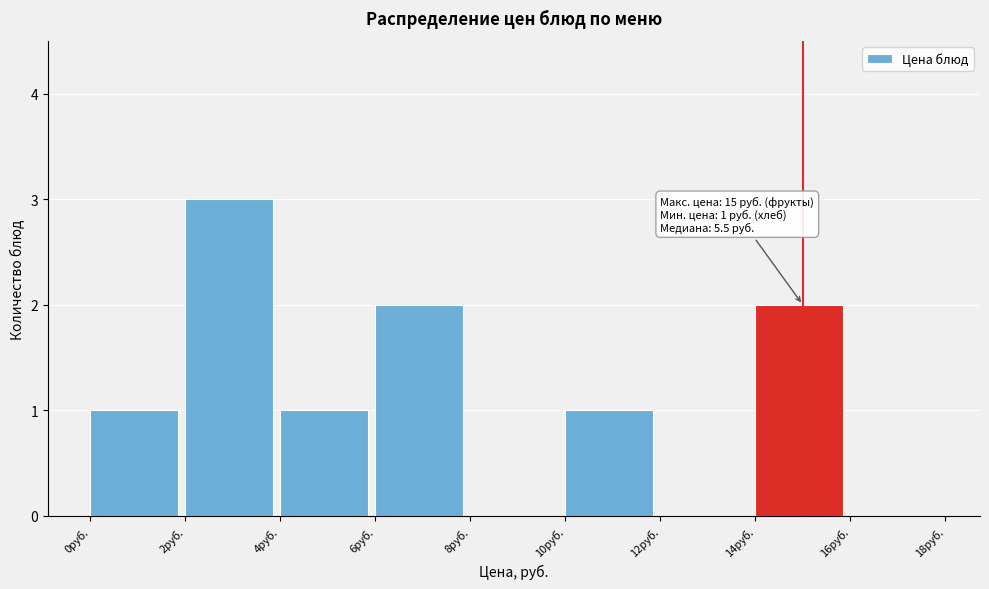

Which range on the x-axis has the tallest bar?

2 to 4